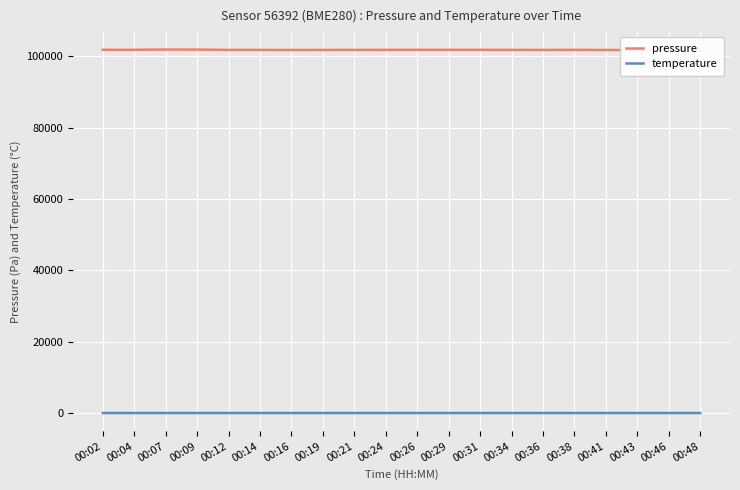

How many temperature values are between 15 and 16?

20